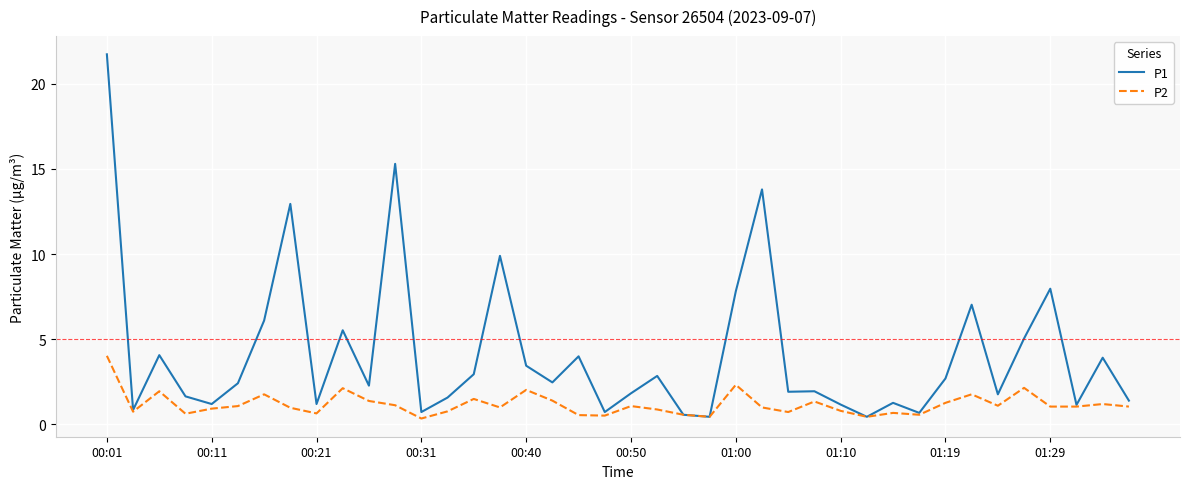

What is the maximum value for P2?

4.0